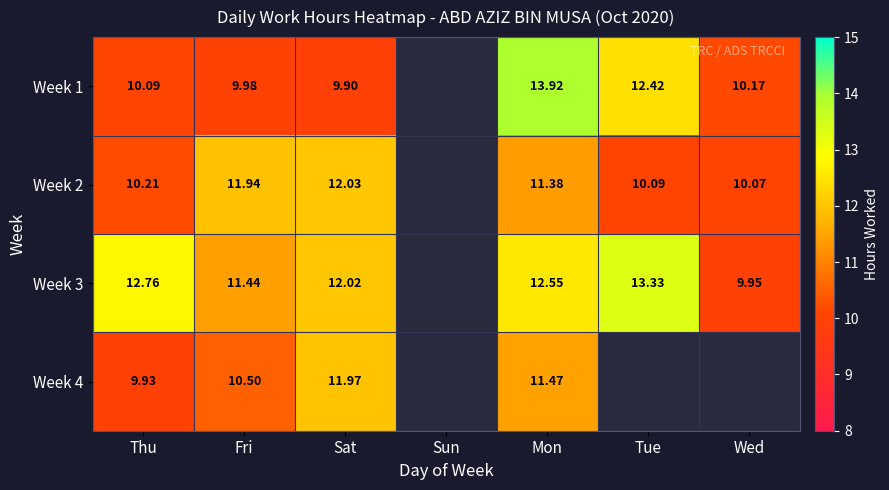

Is the value of Week 3 at Fri greater than the value of Week 4 at Fri?

Yes